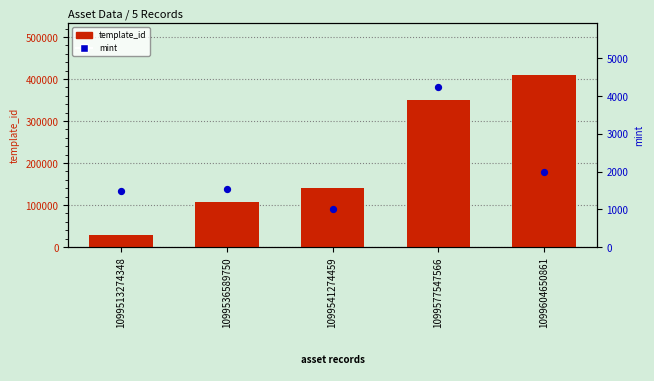

At how many categories does at least one series exceed 204831?

2